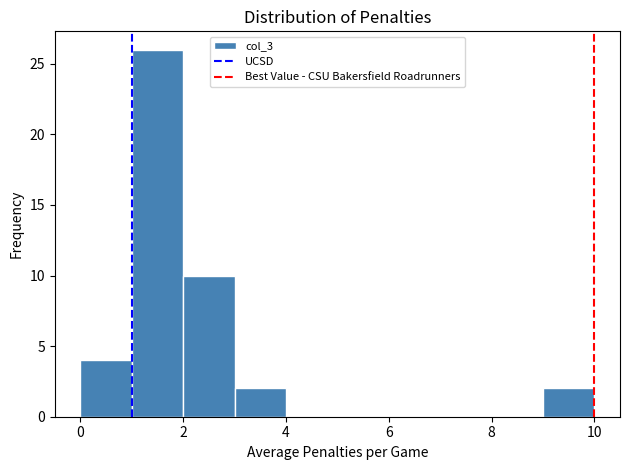

Reading left to right, transcribe this chart: for each bar, give the range it covers on the x-axis and its height. The values are not printed on the chart, so give them approximately, as read against the axis.

0 to 1: 4
1 to 2: 26
2 to 3: 10
3 to 4: 2
4 to 5: 0
5 to 6: 0
6 to 7: 0
7 to 8: 0
8 to 9: 0
9 to 10: 2